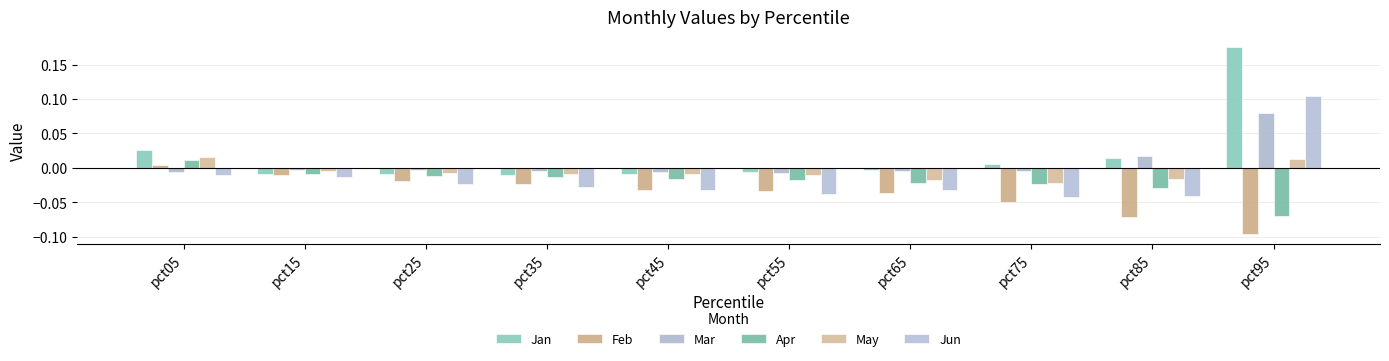

The value of Jan at pct65 is -0.0. True or false?

True